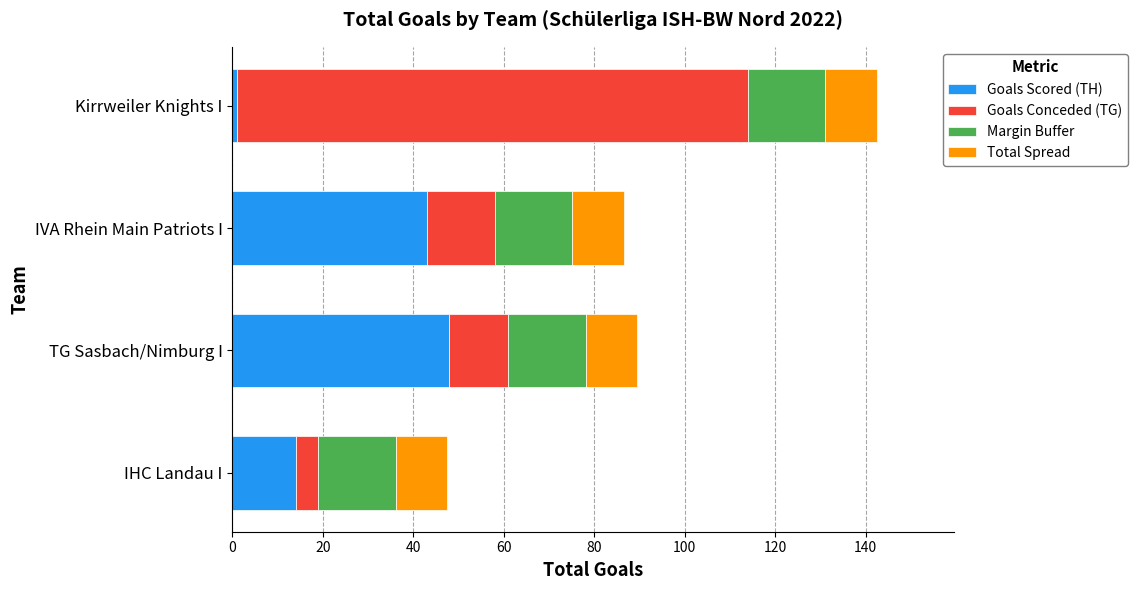

At which category is the sum across all series the highest?

Kirrweiler Knights I